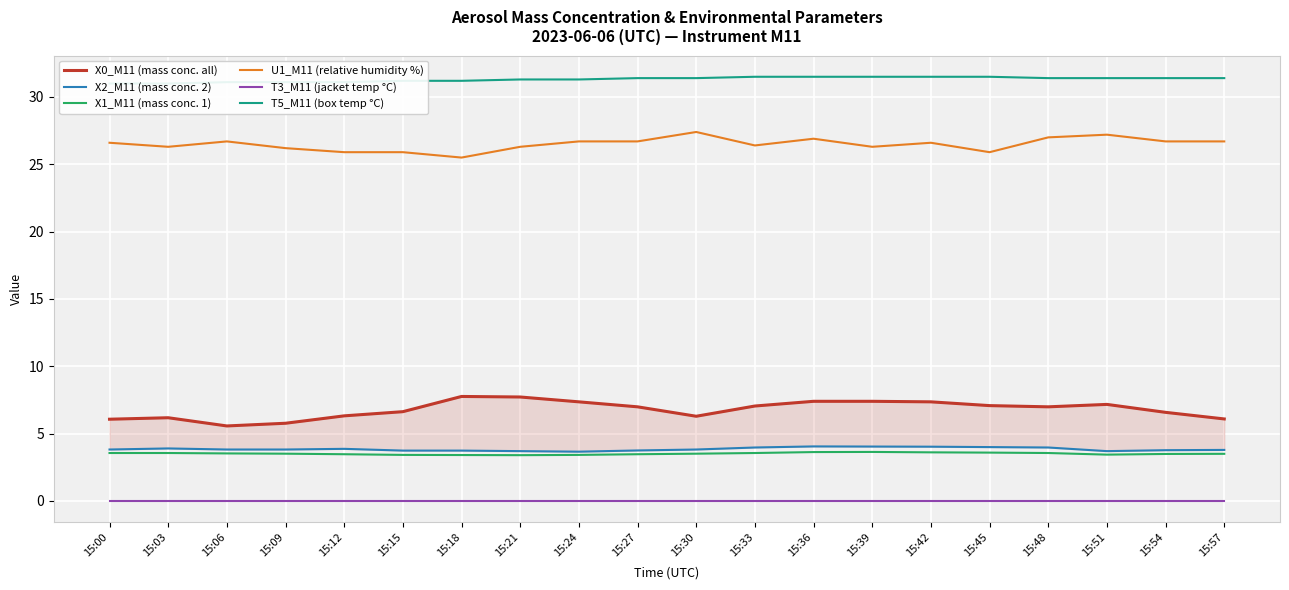

Which series has the largest range (max minus min)?

X0_M11 (mass conc. all)